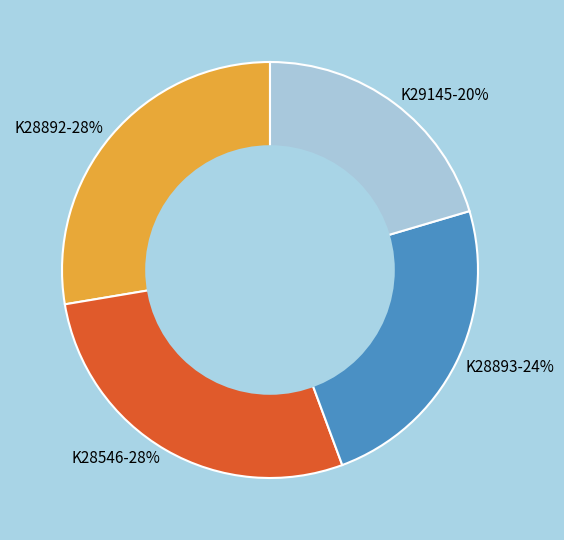

Do K28546 and K28892 together represent more than half of the pie?

Yes